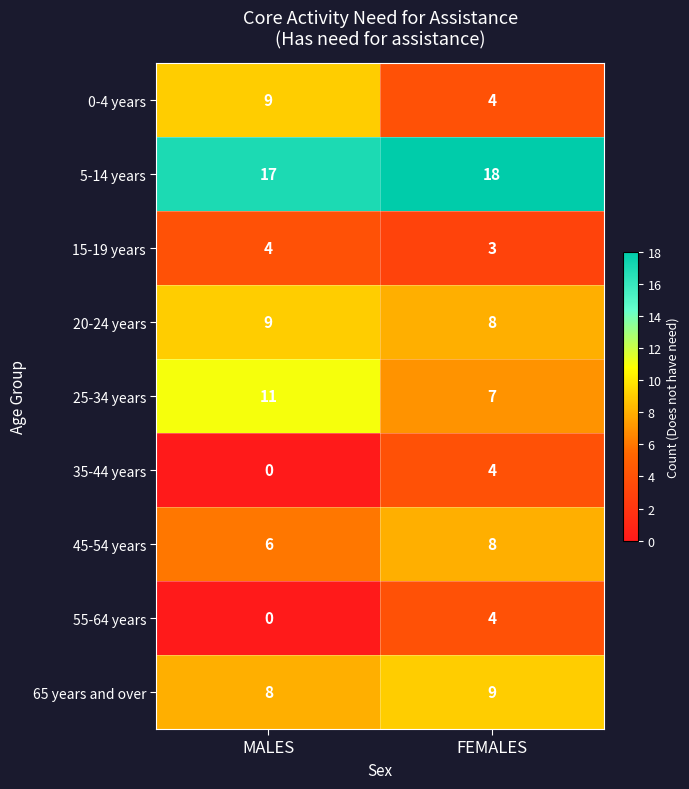

What is the approximate value of 55-64 years at FEMALES?

4